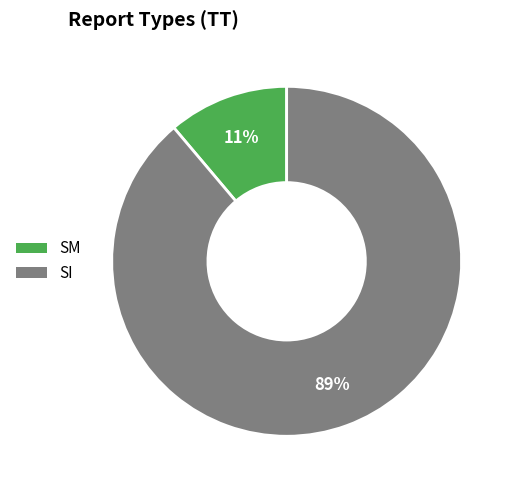

How many segments does this pie chart have?

2